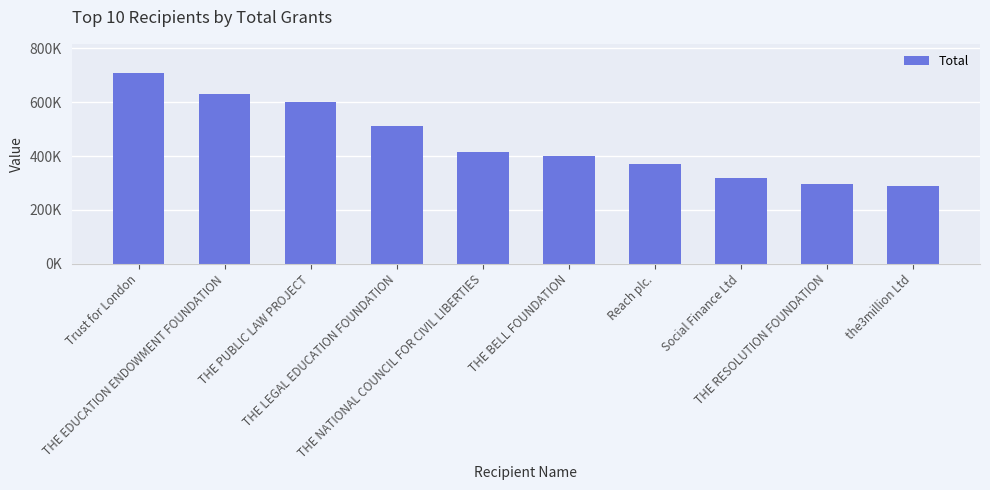

Does the chart contain any negative values?

No